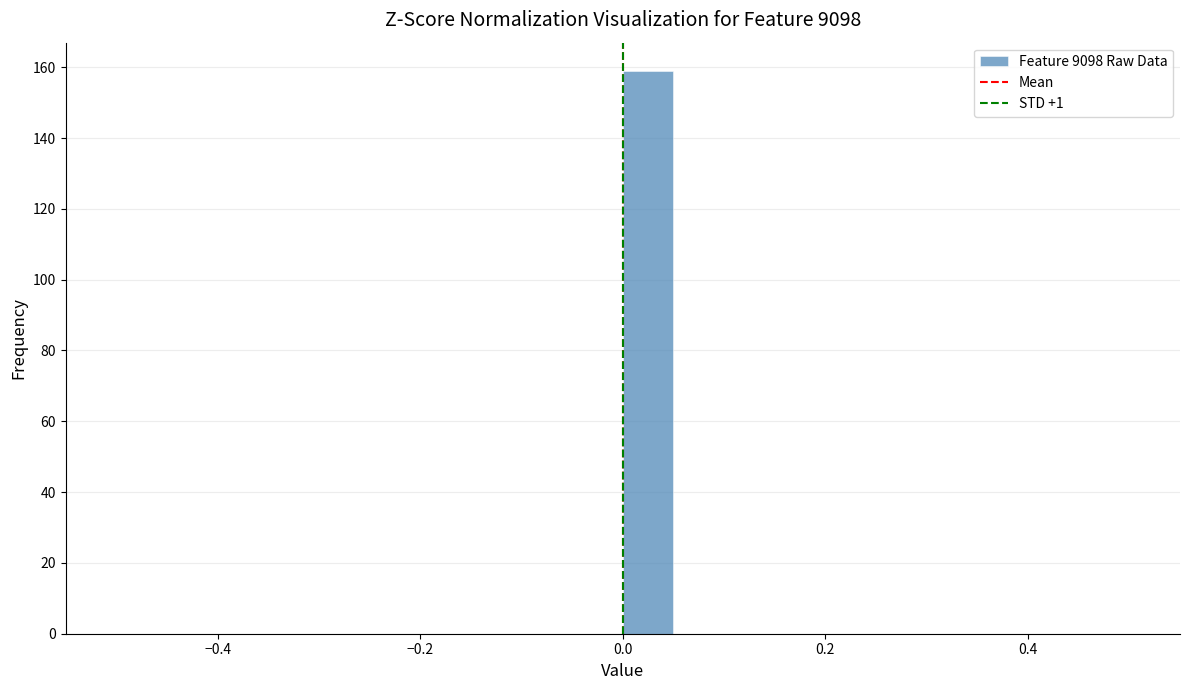

Around what value on the x-axis is the tallest bar? Give the approximate position of its centre, as read against the axis.

0.02